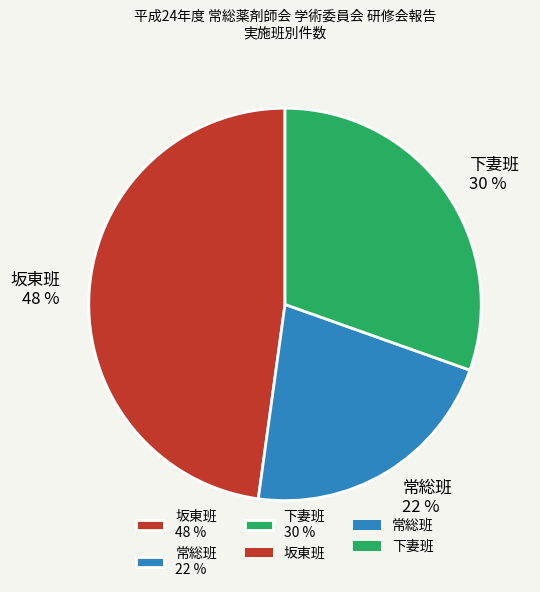

Count the number of slices in the pie.

3